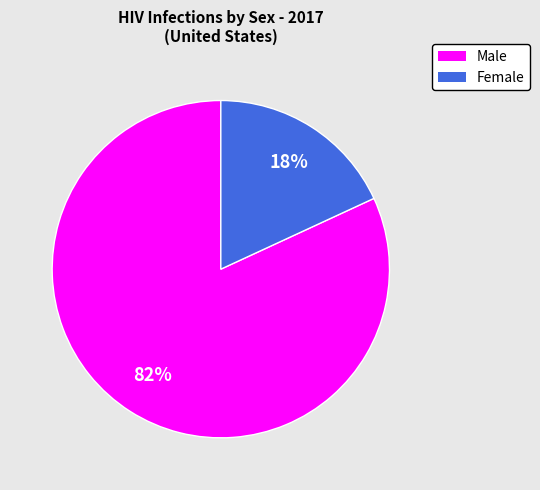

To the nearest percent, what is the average slice percentage?

50%